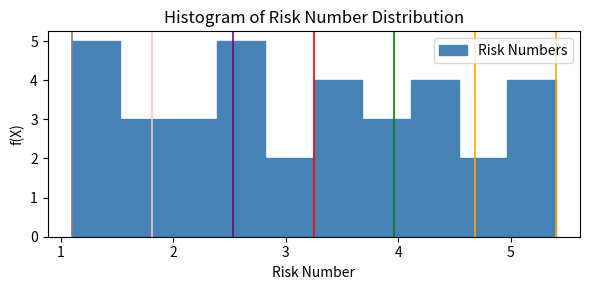

Reading left to right, transcribe this chart: for each bar, give the range it covers on the x-axis and its height. Neither the bar edges nor the heights are printed on the chart, so give them approximately, as read against the axes.

1.10 to 1.53: 5
1.53 to 1.96: 3
1.96 to 2.39: 3
2.39 to 2.82: 5
2.82 to 3.25: 2
3.25 to 3.68: 4
3.68 to 4.11: 3
4.11 to 4.54: 4
4.54 to 4.97: 2
4.97 to 5.40: 4